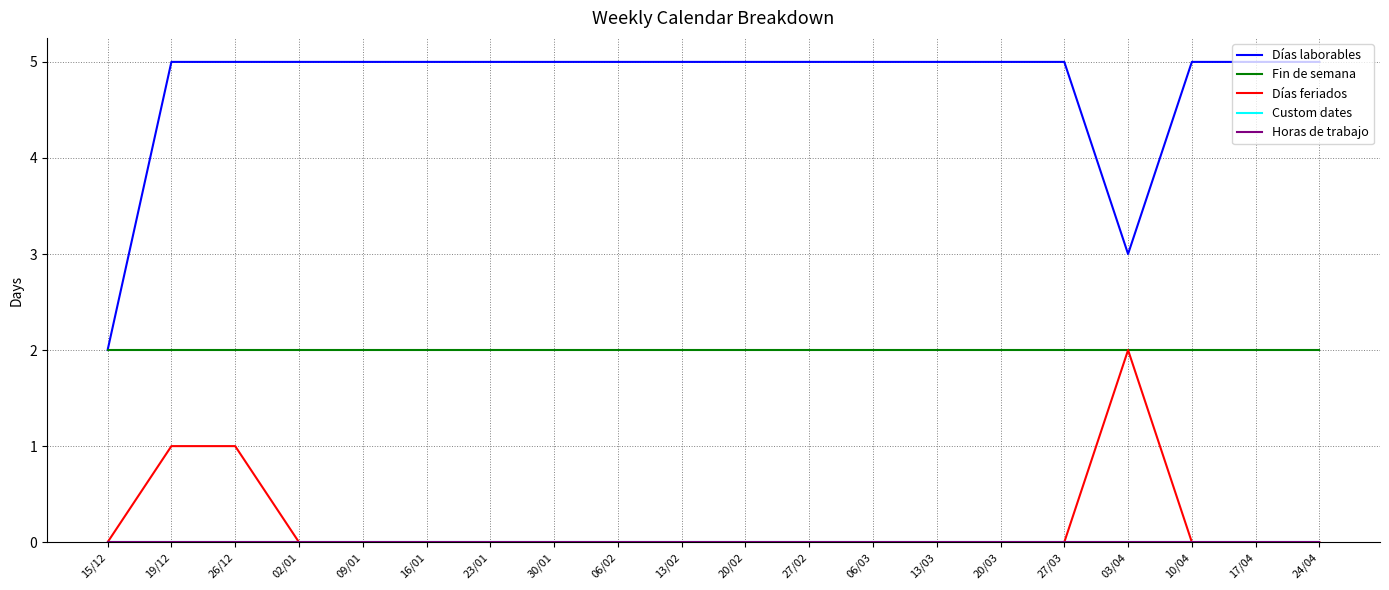

True or false: Horas de trabajo has more than 1 interior local peaks.

False